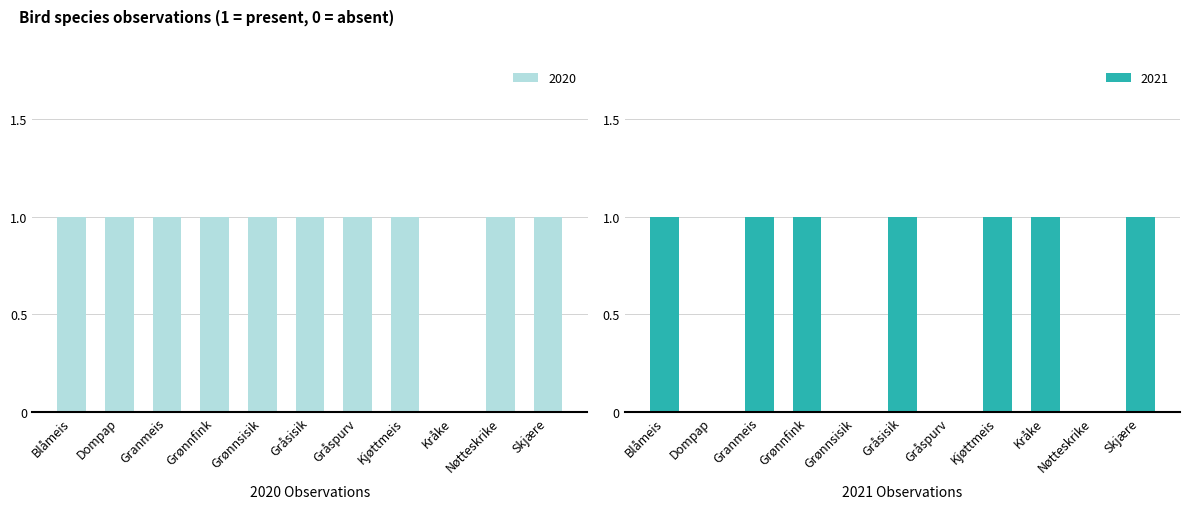

How many data points does each series have?

11